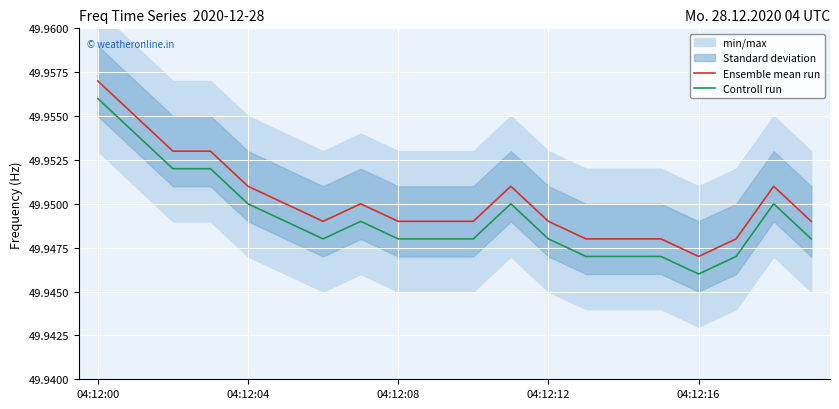

What is the label of the 20th point from the right?

04:12:00